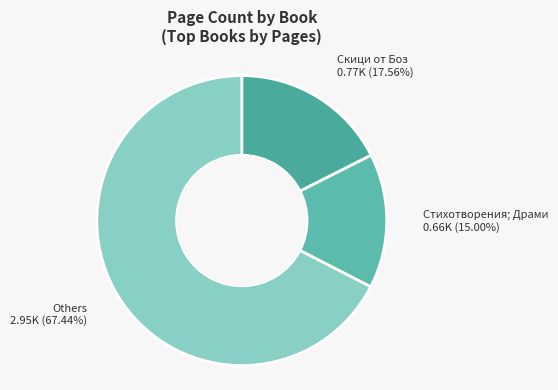

How many slices are in this pie chart?

3